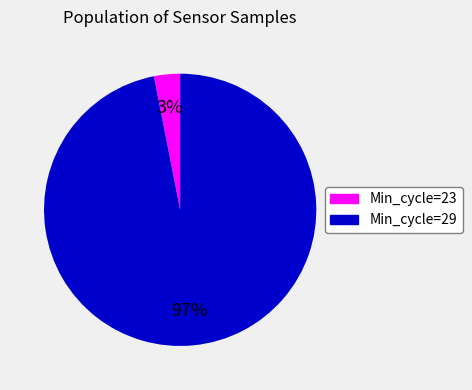

Is there any slice that represents more than half of the pie?

Yes